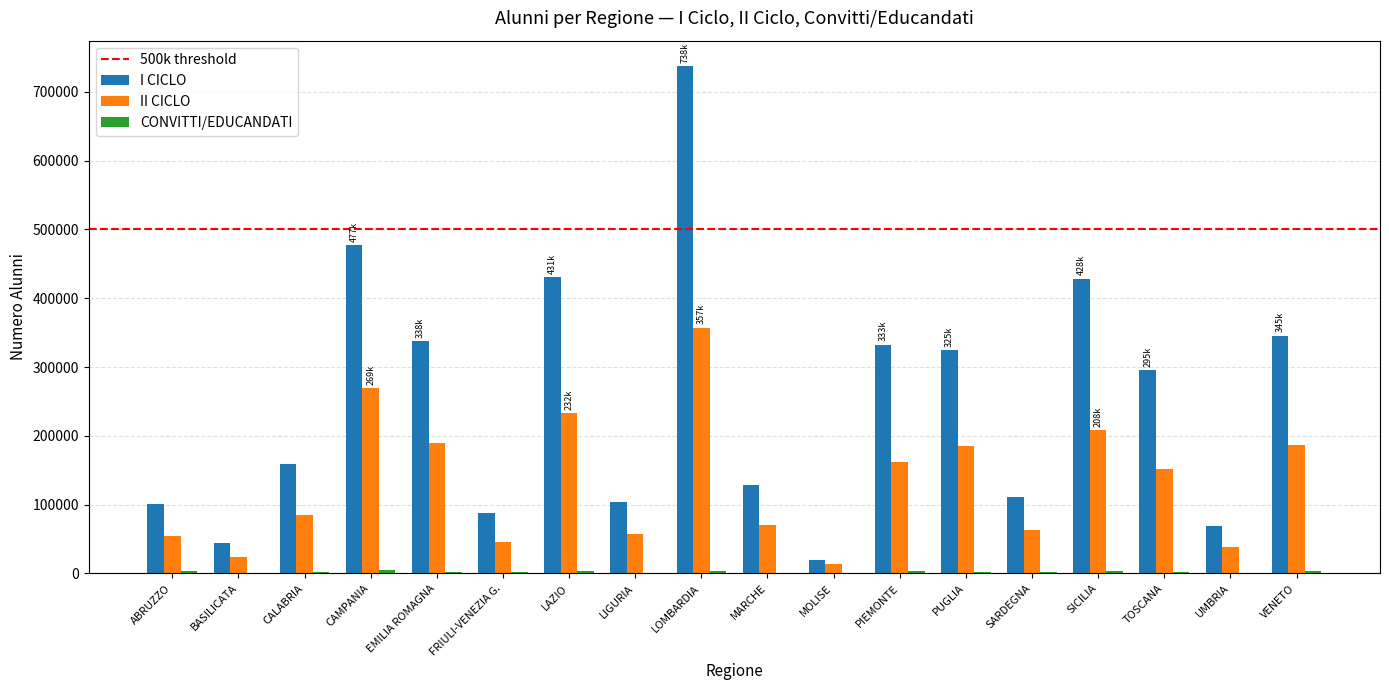

At which category does the chart reach its peak across all series?

LOMBARDIA